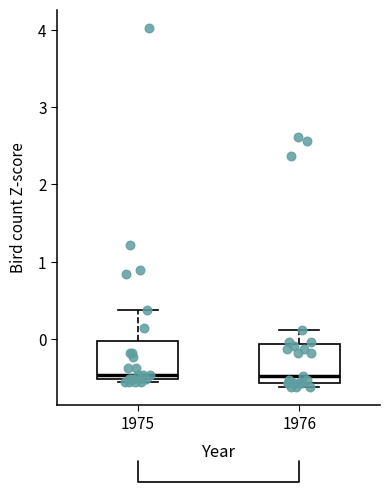

Reading left to right, transcribe this box plot: for each box, give where its median line is, the range the box spans, and where its two whiskers end, as read against the y-axis. The values are not printed on the chart, so give them approximately, as read against the axis.

1975: median -0.5 (just above the box's lower edge), box -0.5 to 0.0, whiskers -0.6 to 0.4
1976: median -0.5, box -0.6 to -0.1, whiskers -0.6 (just below the box's lower edge) to 0.1